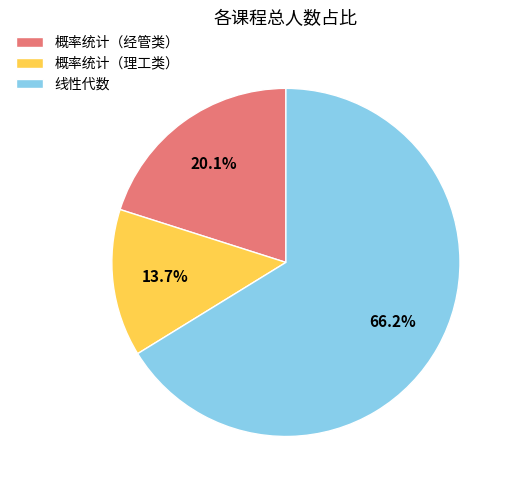

To the nearest percent, what percentage of the pie is 概率统计（经管类）?

20%